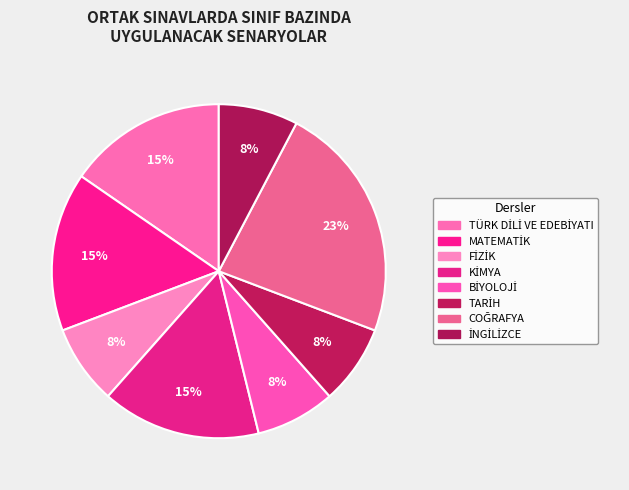

How much of the chart is everything except FİZİK?

92.3%